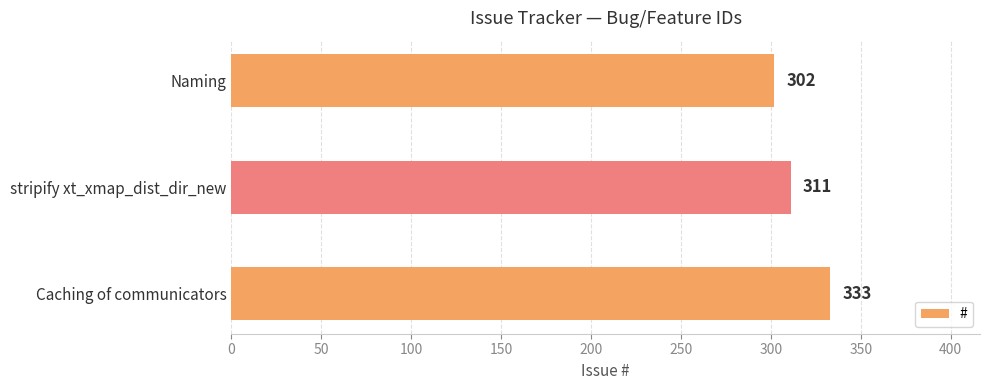

Reading top to bottom, transcribe all the data shown in this chart.

302	311	333